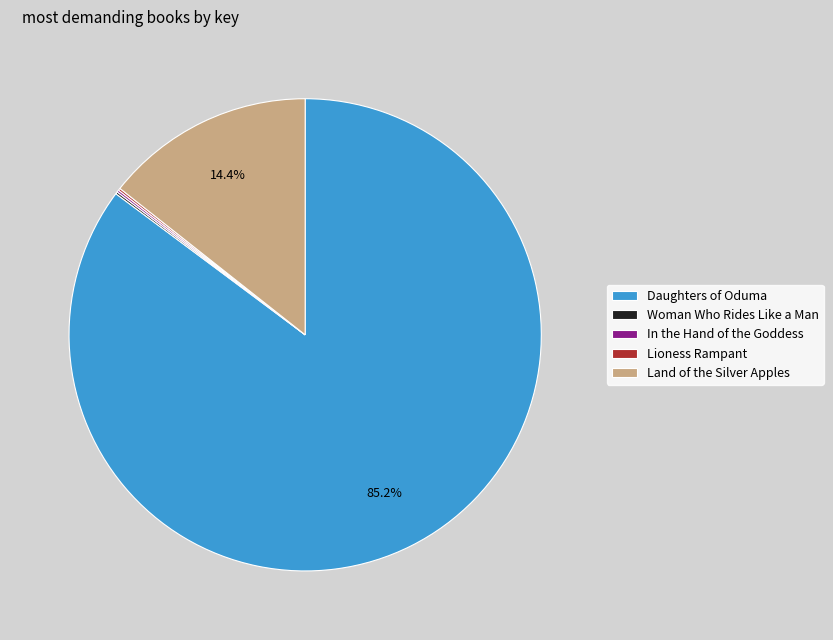

What is the majority slice?

Daughters of Oduma